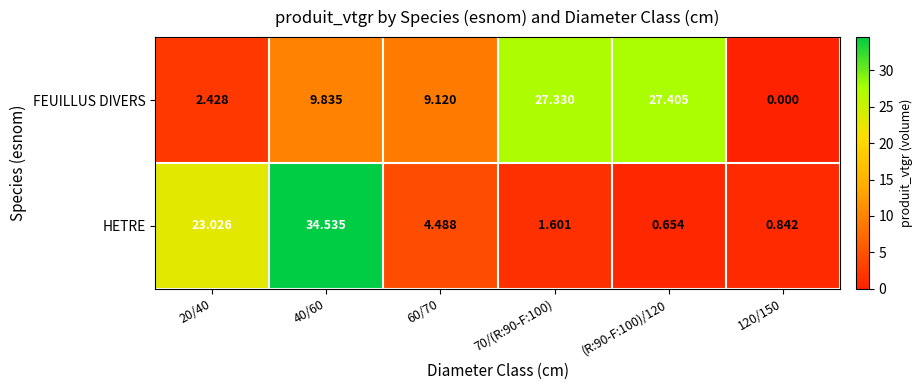

Is the value of FEUILLUS DIVERS at 60/70 greater than the value of HETRE at 40/60?

No